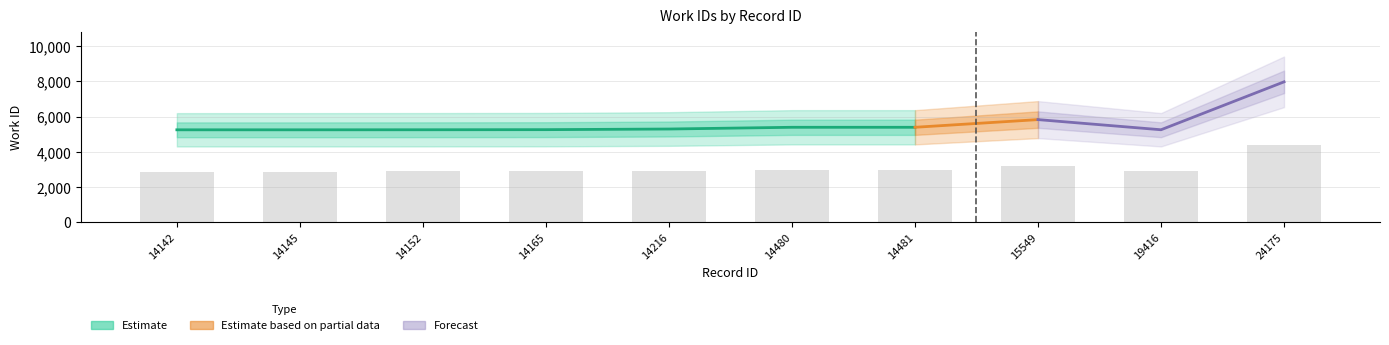

Reading right to left, what are all the values shown in this chart?

24175=4382.4	19416=2889.2	15549=3205.4	14481=2966.2	14480=2966.2	14216=2912.3	14165=2892.5	14152=2889.2	14145=2887.5	14142=2887.5